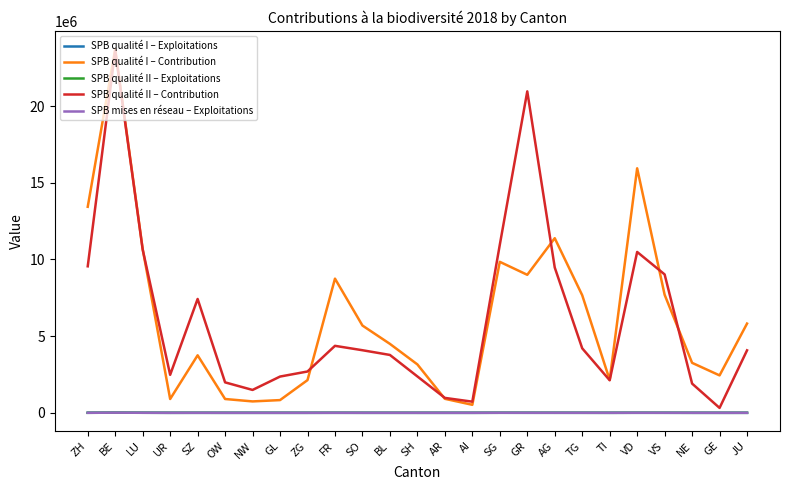

Between VD and JU, which series saw the biggest shift?

SPB qualité I – Contribution